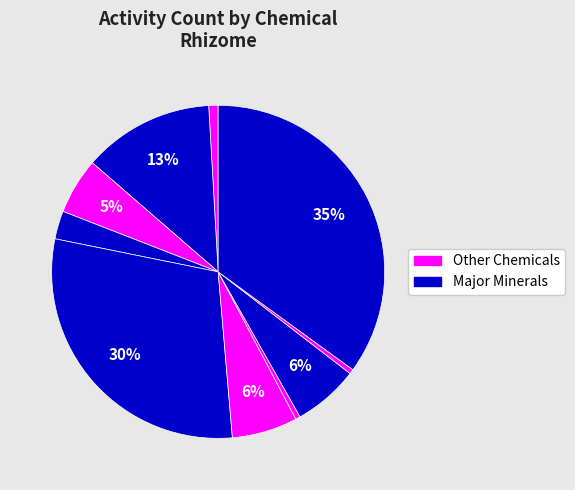

How many segments does this pie chart have?

10